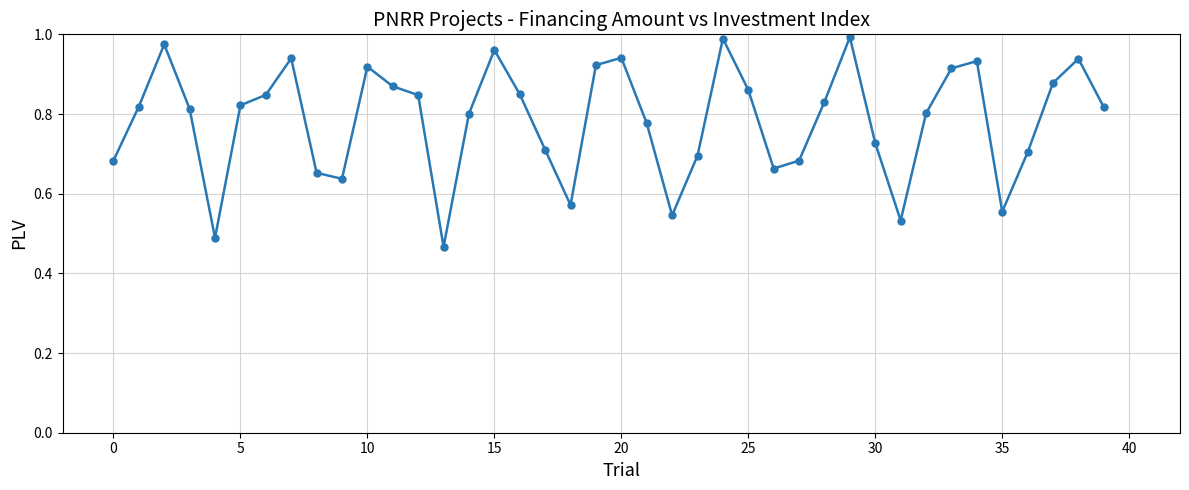

How many interior local valleys (lower than both neighbors) does the data have?

8